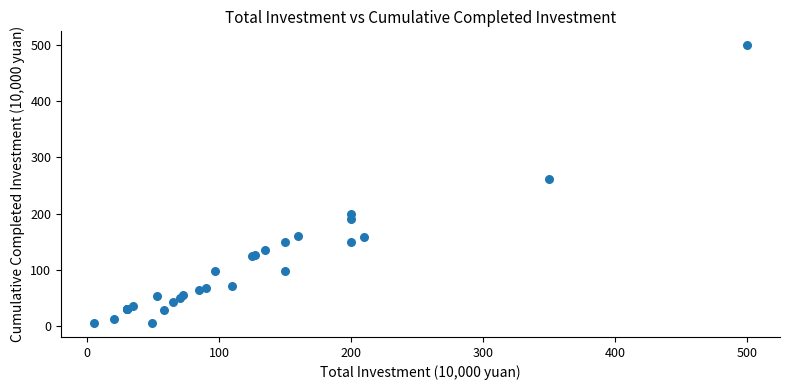

What Y value in the scatter plot is closest to 252?

262.5